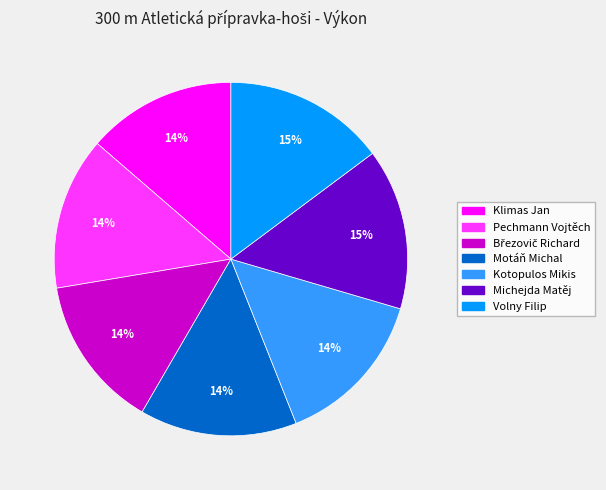

To the nearest percent, what portion does Pechmann Vojtěch represent?

14%